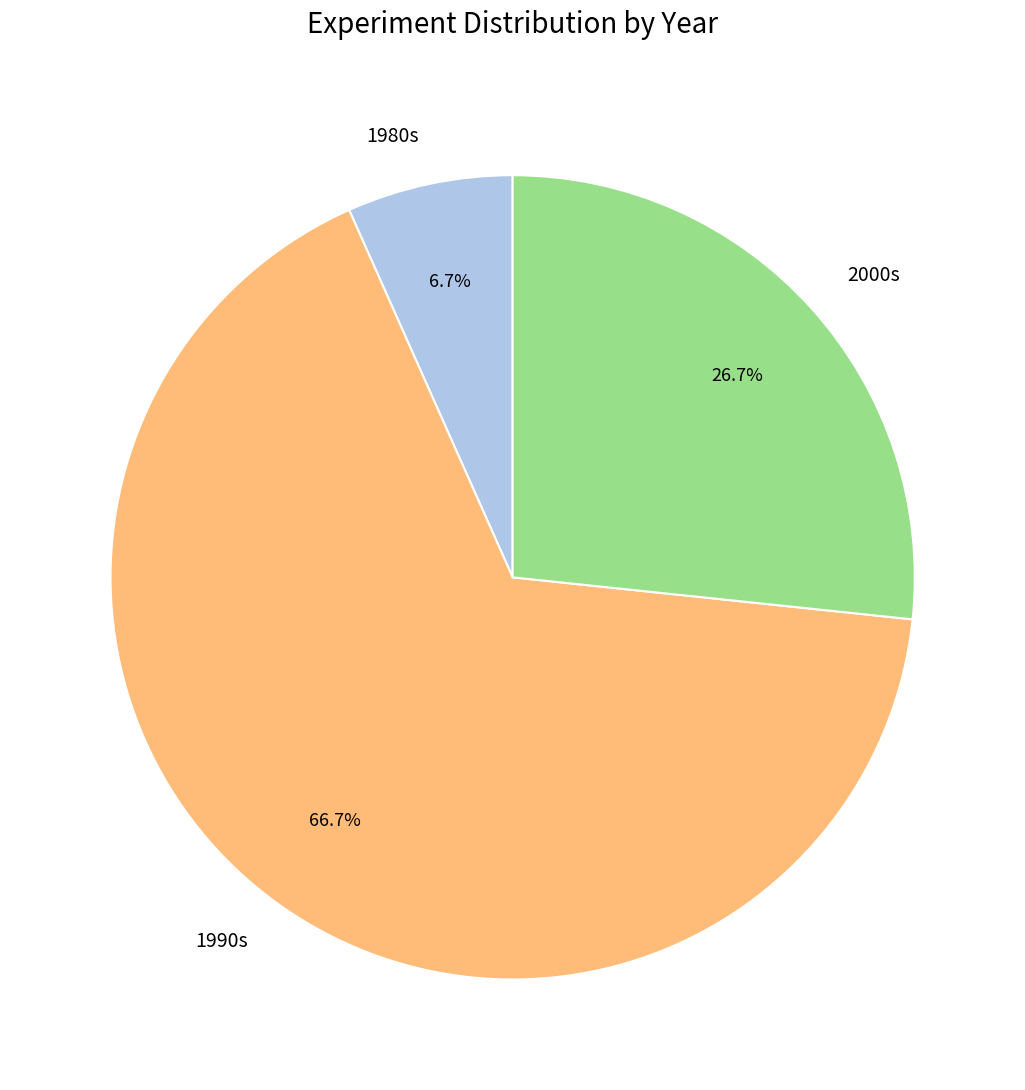

What is the total percentage of 1990s and 2000s?

93.3%